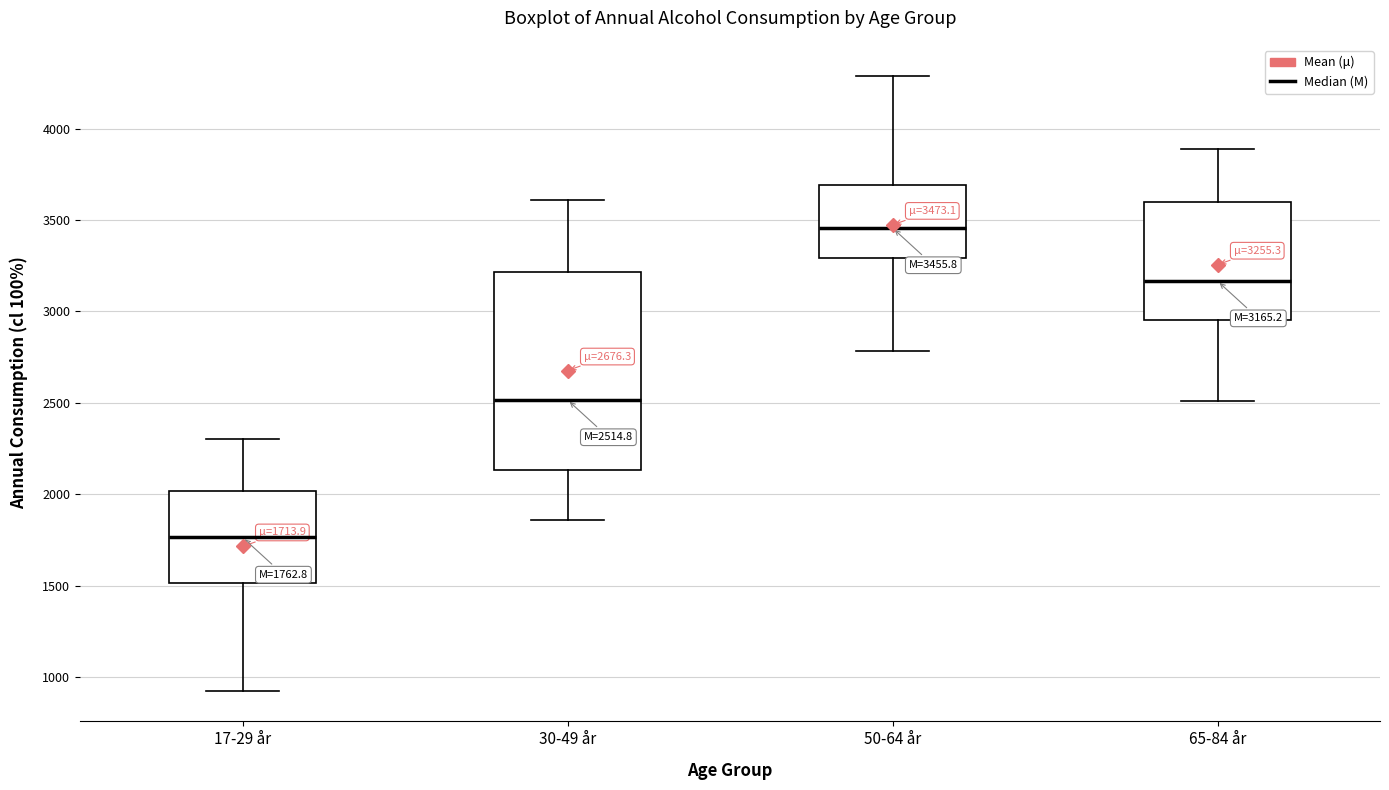

Which box's median line is the highest?

50-64 år